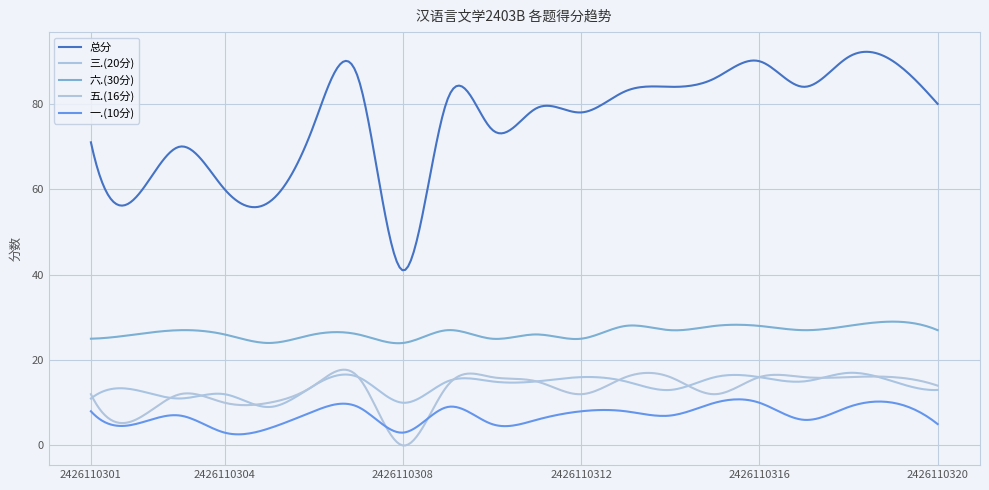

What is the greatest value displayed?

92.2